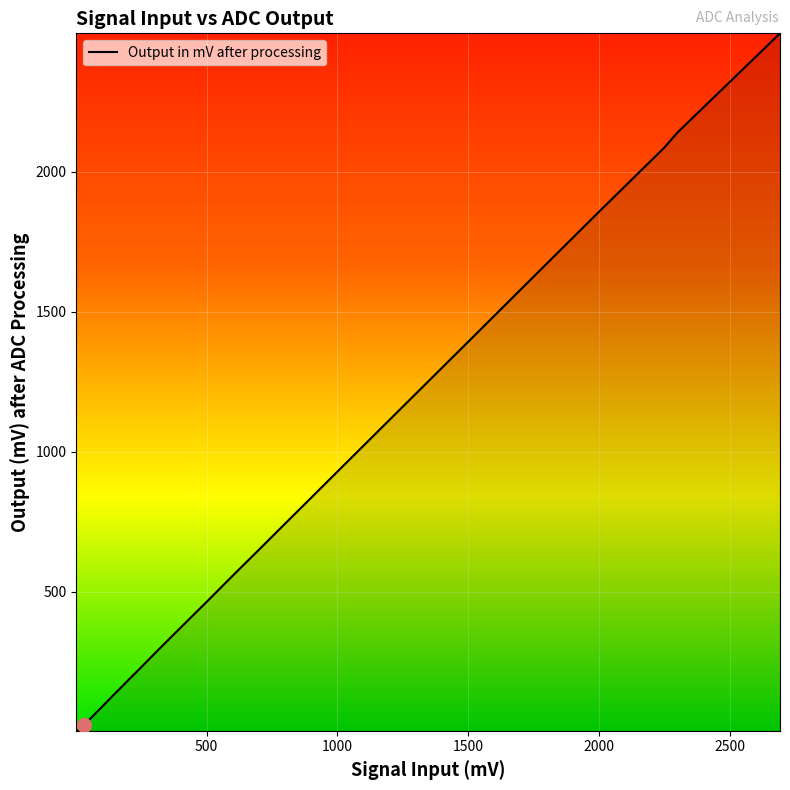

What is the difference between the maximum and minimum values?

2491.1